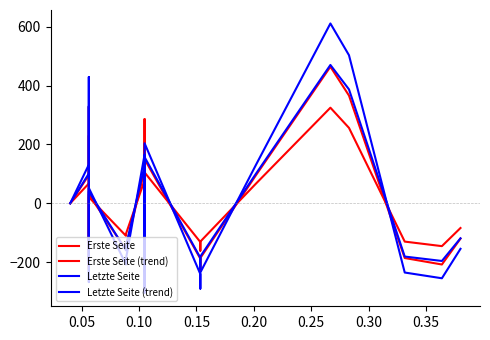

How many times do Erste Seite (trend) and Letzte Seite cross each other?

9